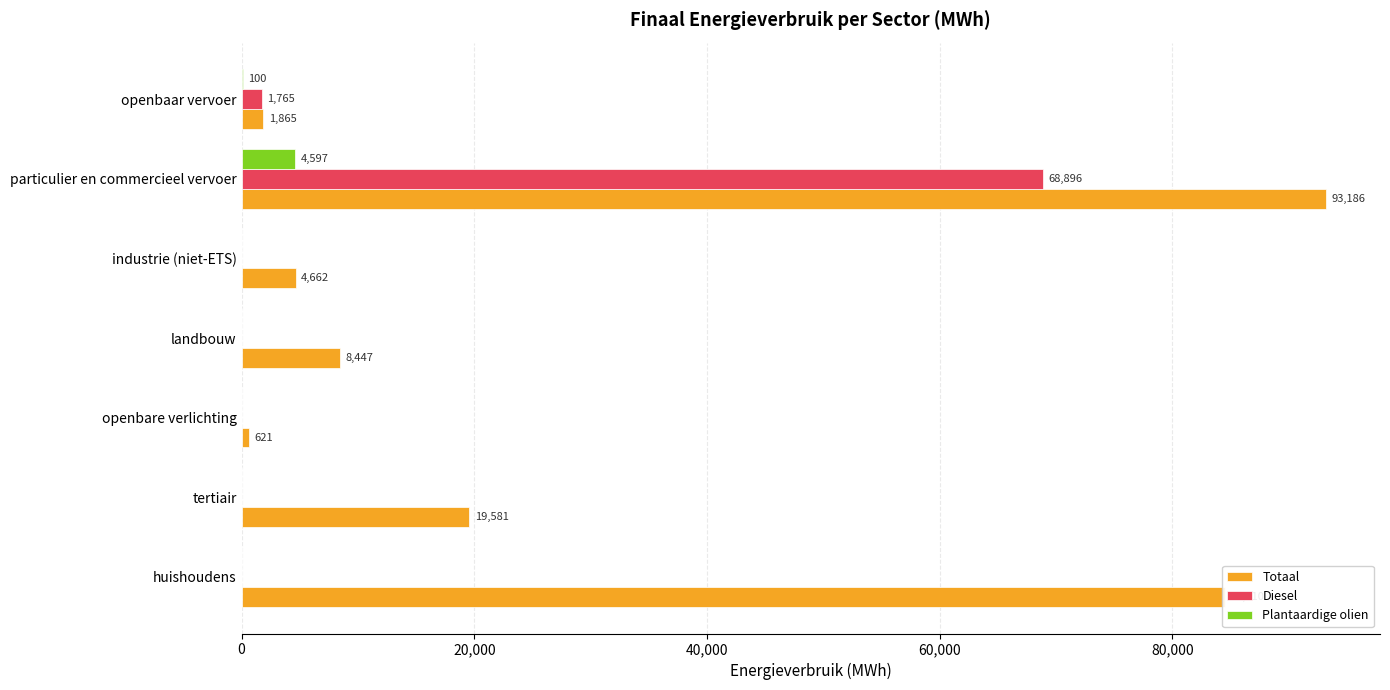

Read the Plantaardige olien value at openbaar vervoer.

100.2